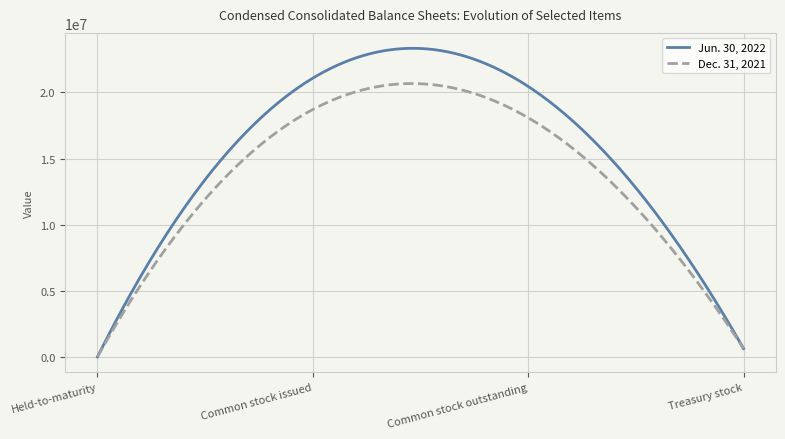

Rank the series by their average value, from highest to lowest.

Jun. 30, 2022, Dec. 31, 2021